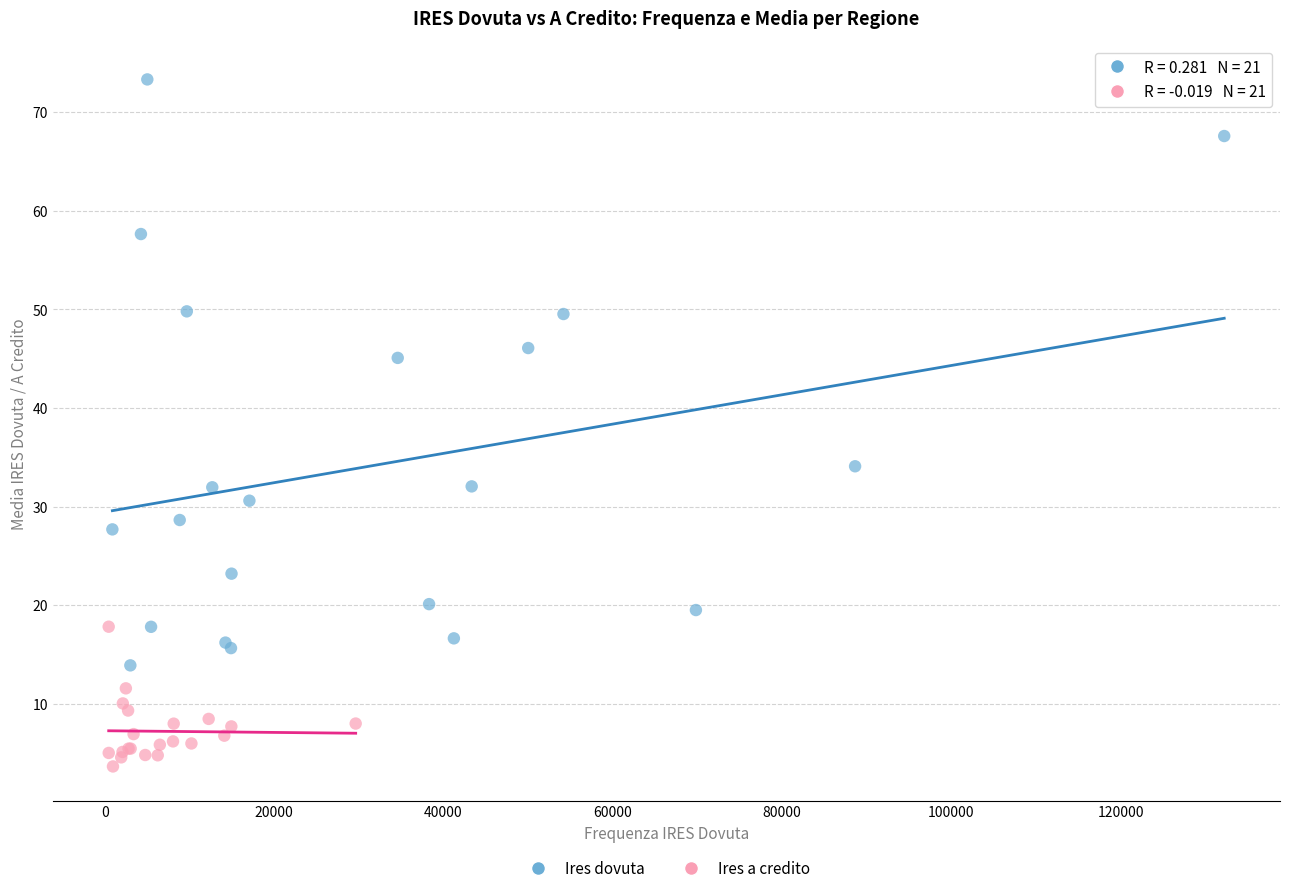

Which series reaches the maximum Y coordinate?

Ires dovuta